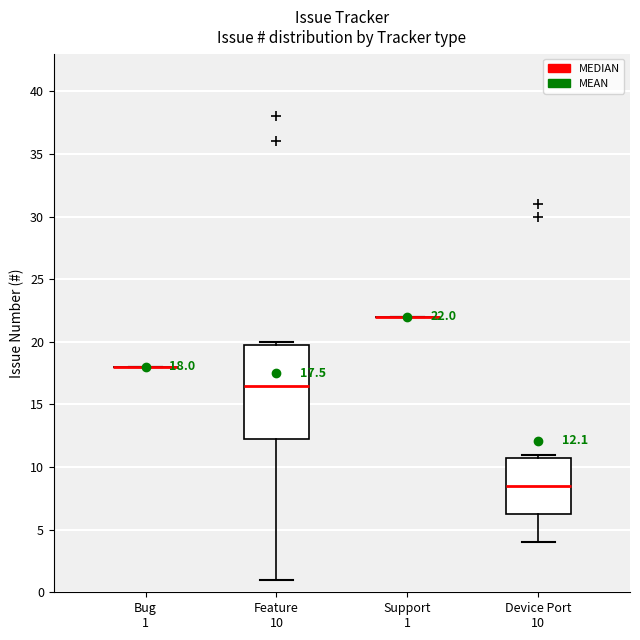

Which box is the tallest, from its lower edge to its upper edge?

Feature 10